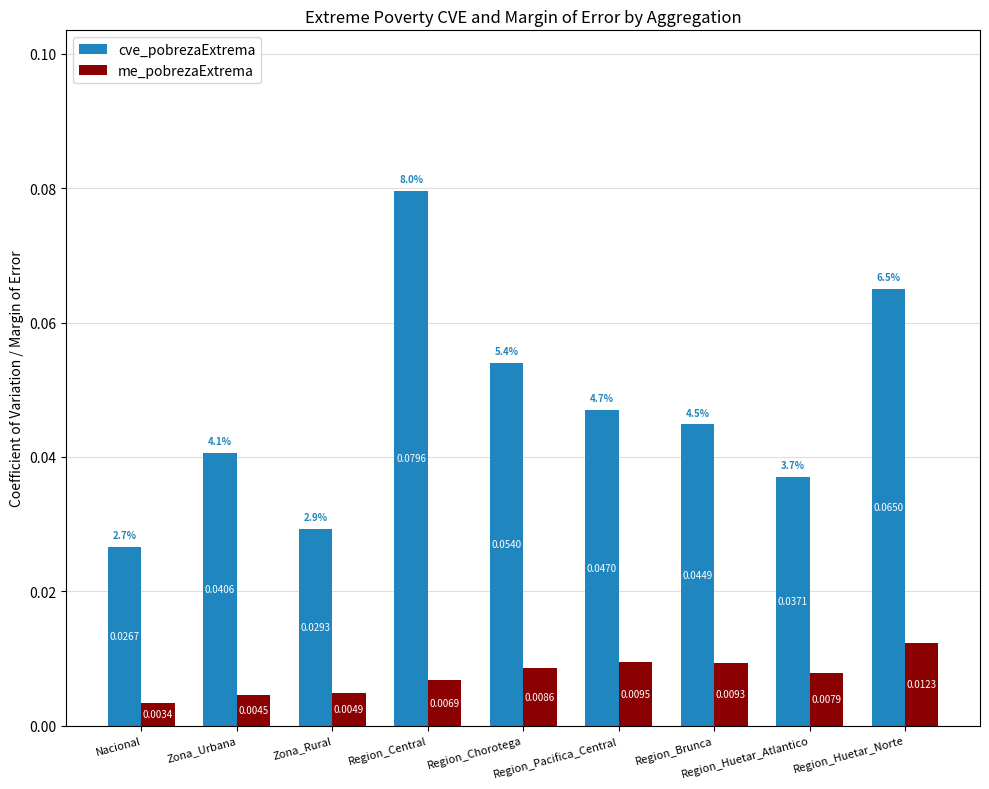

Rank the series by their maximum value, from lowest to highest.

me_pobrezaExtrema, cve_pobrezaExtrema